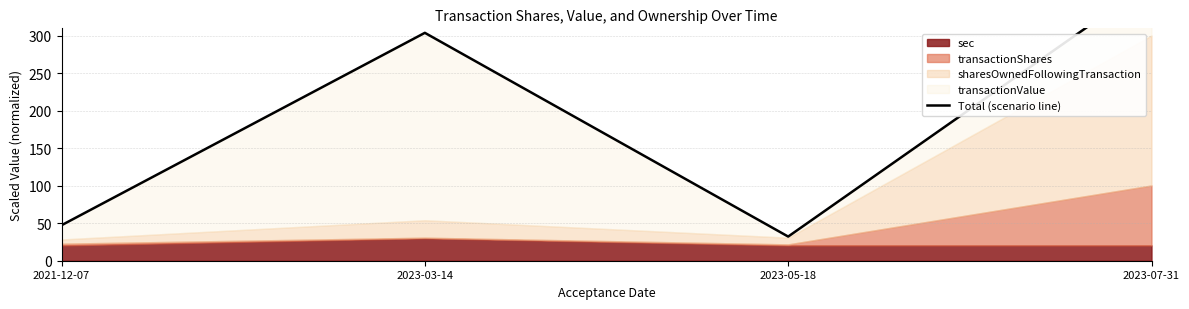

How many lines are shown in the chart?

1